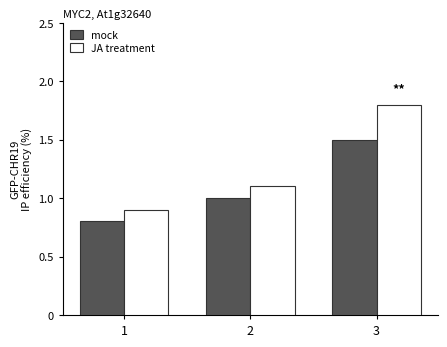

Rank the categories by JA treatment value from lowest to highest.

1, 2, 3